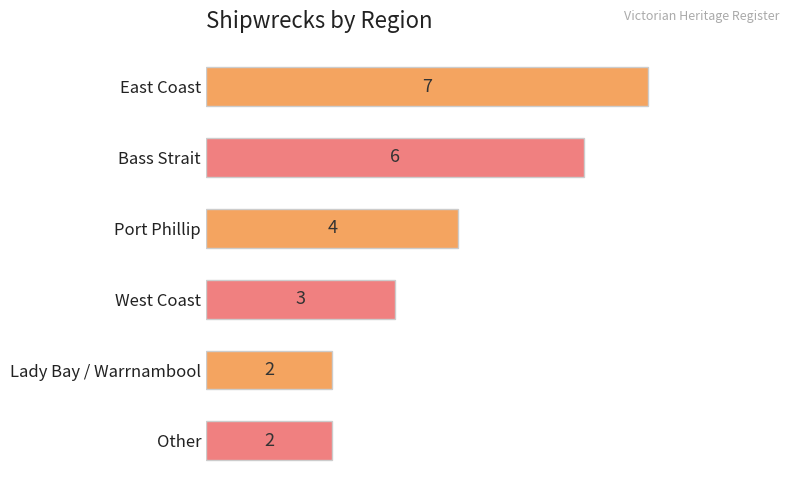

Reading top to bottom, what are all the values shown in this chart?

East Coast=7	Bass Strait=6	Port Phillip=4	West Coast=3	Lady Bay / Warrnambool=2	Other=2